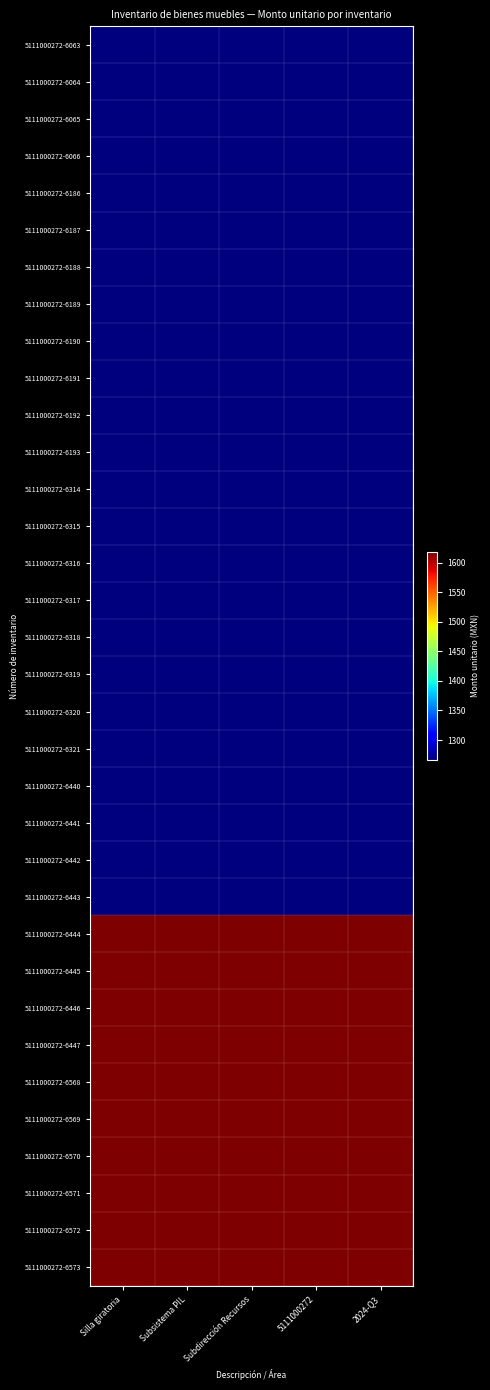

At how many categories does at least one series exceed 1394?

5